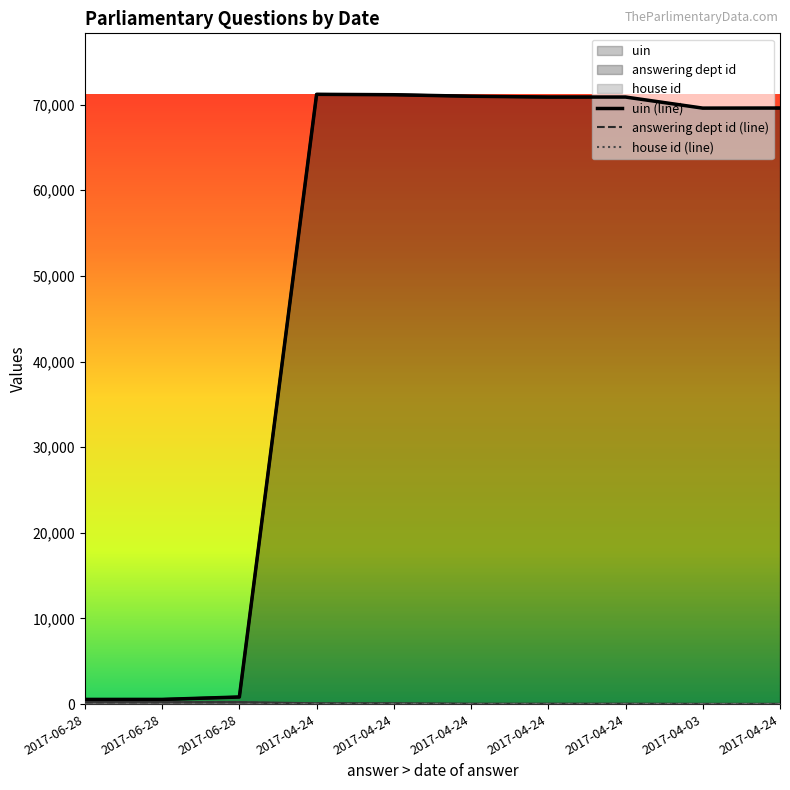

What is the value of the uin point at the 4th from the left?

71198